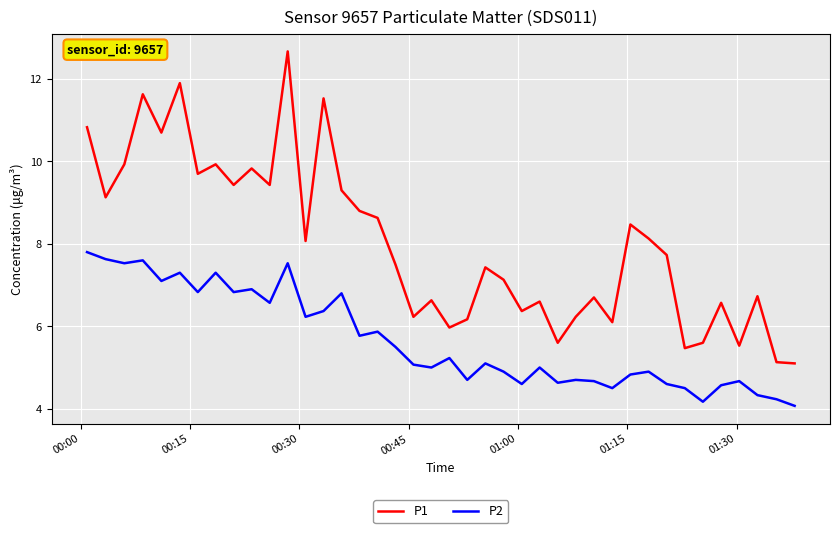

Which series has the largest range (max minus min)?

P1